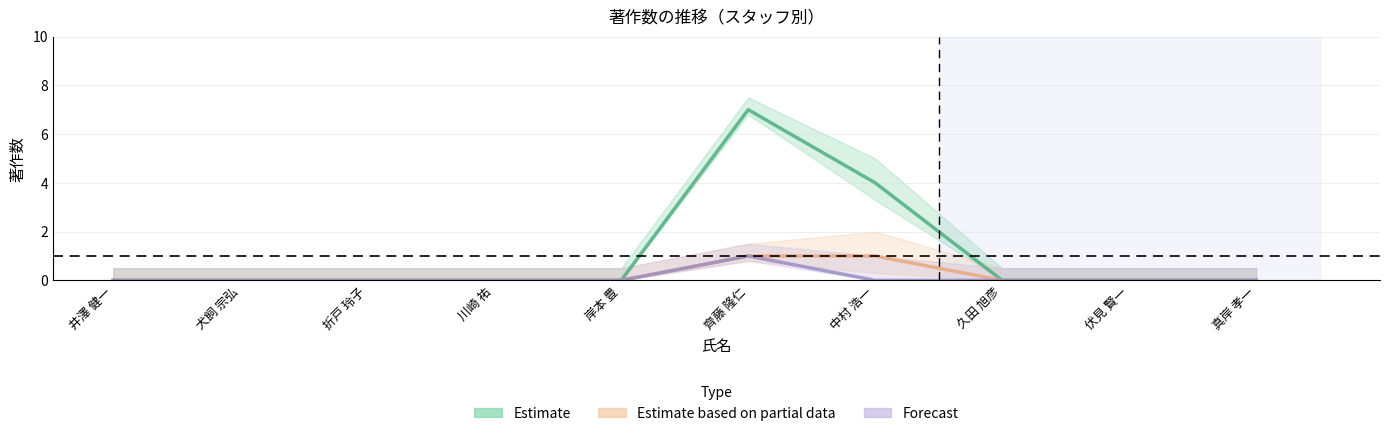

Is the value of 著作2020 at 犬飼 宗弘 greater than the value of 著作2021 at 犬飼 宗弘?

No